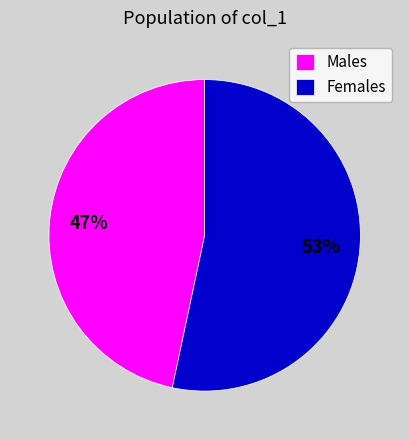

To the nearest percent, what portion does Females represent?

53%